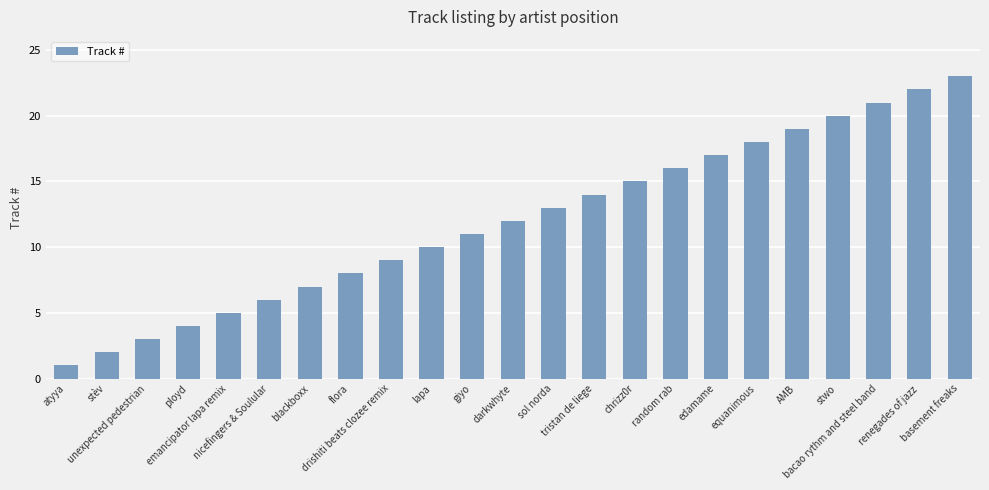

What is the greatest value displayed?

23